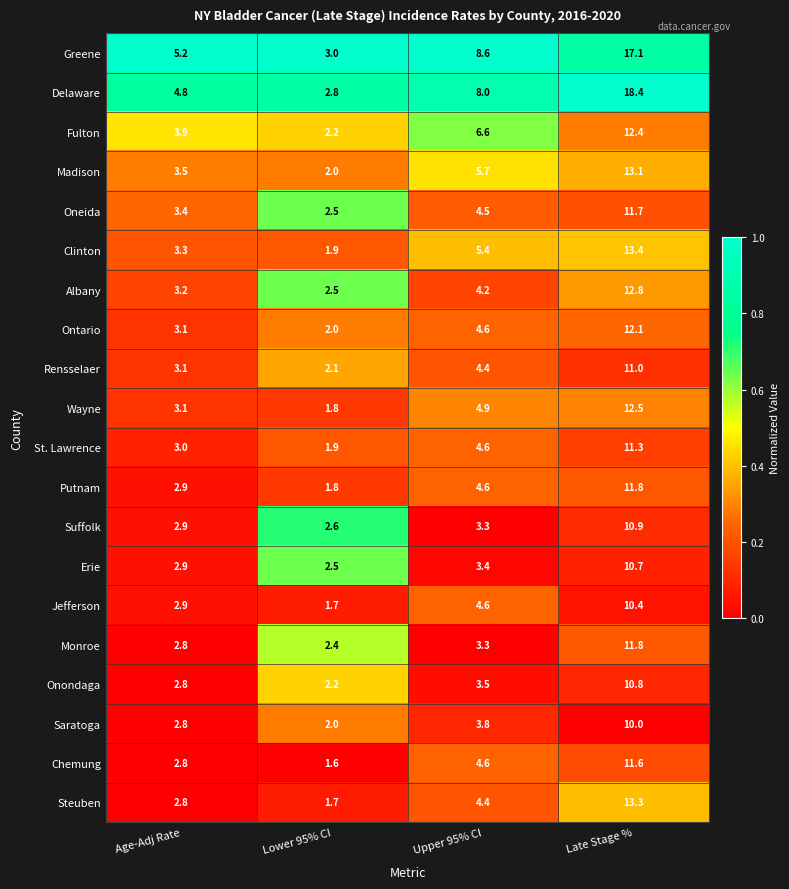

Is it true that Suffolk equals 2.6 at Lower 95% CI?

True